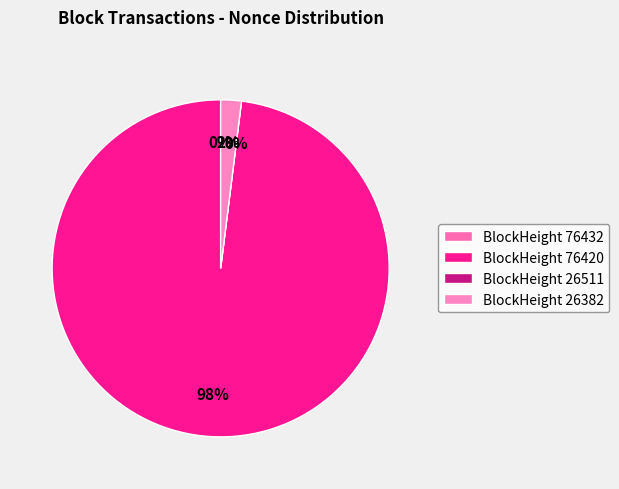

To the nearest percent, what percentage of the pie is 76420?

98%